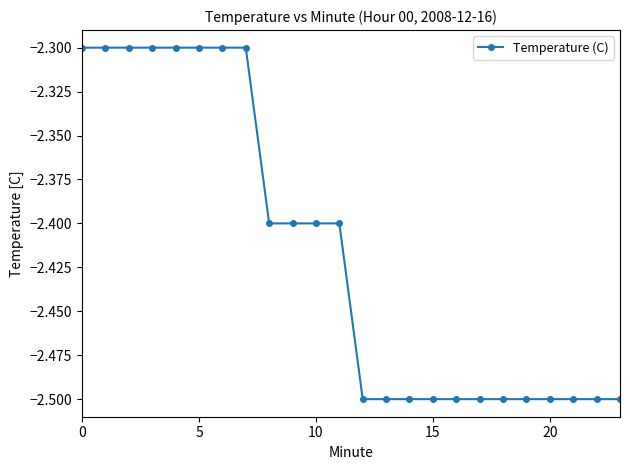

How many distinct data groups are displayed?

1